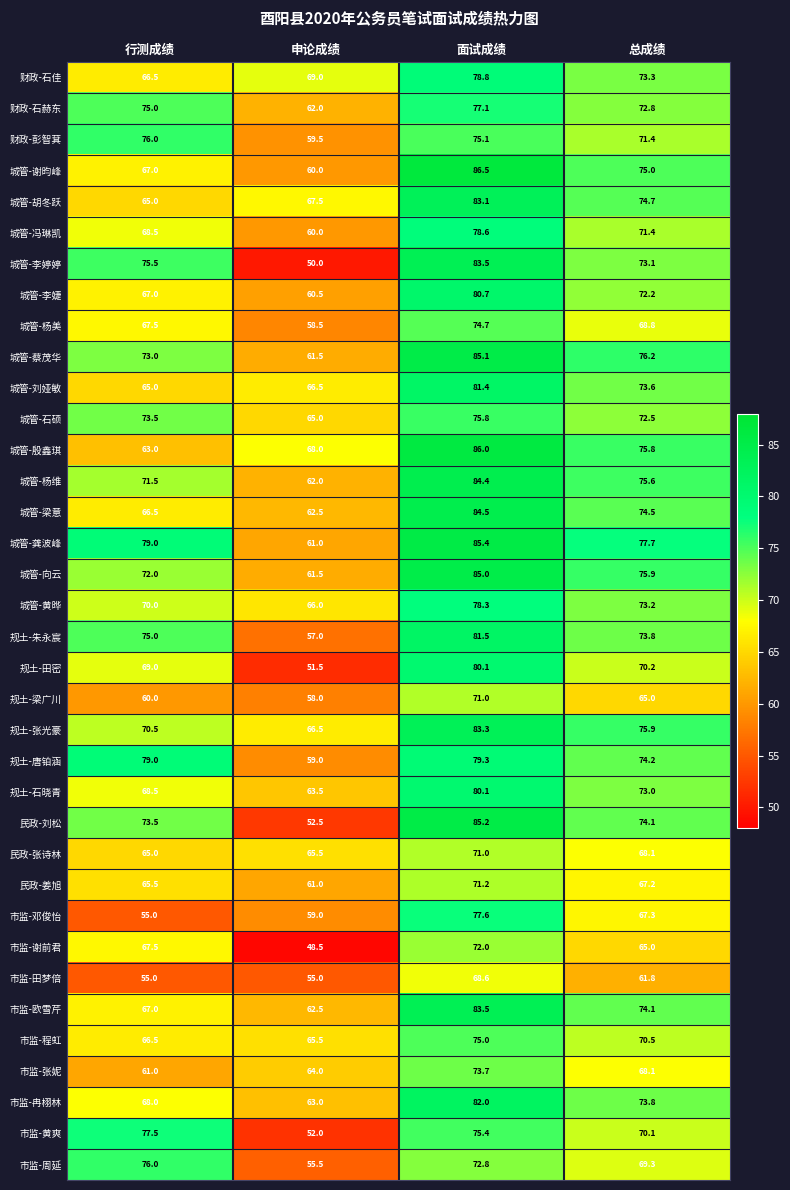

Which label corresponds to the largest value in the chart?

面试成绩